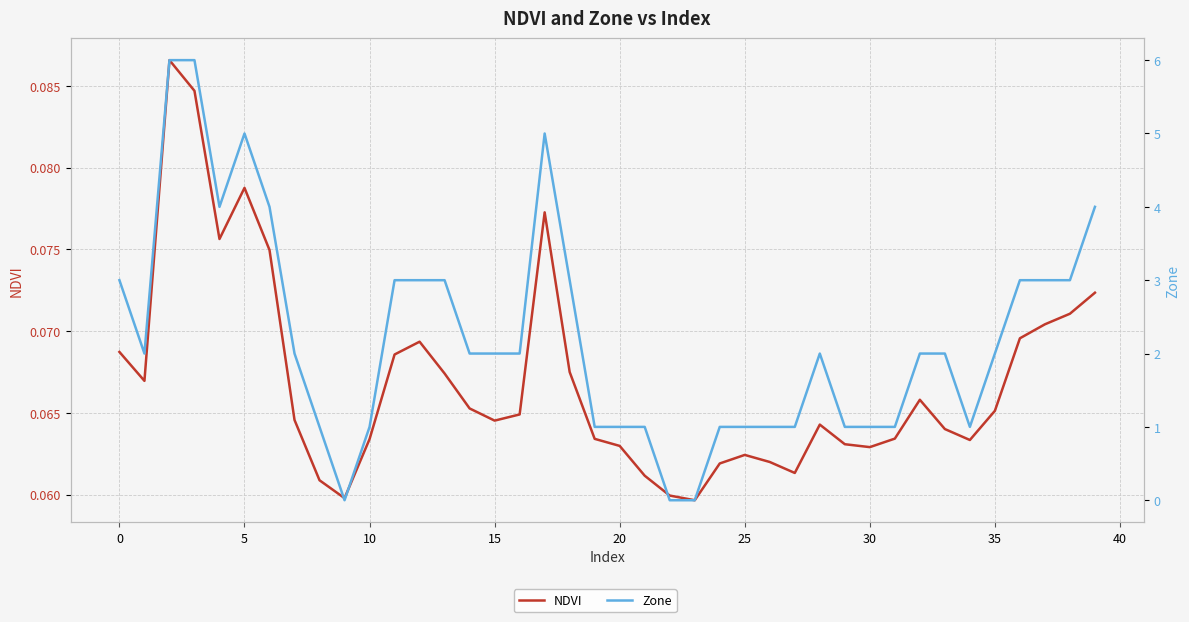

What is the label of the 22nd point from the left?

21